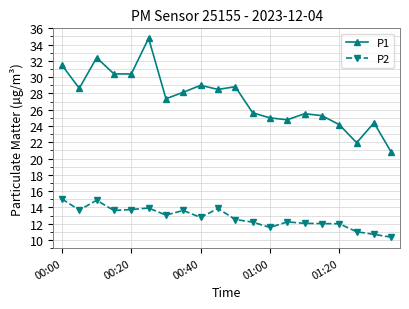

True or false: P2 has more than 2 interior local peaks.

True